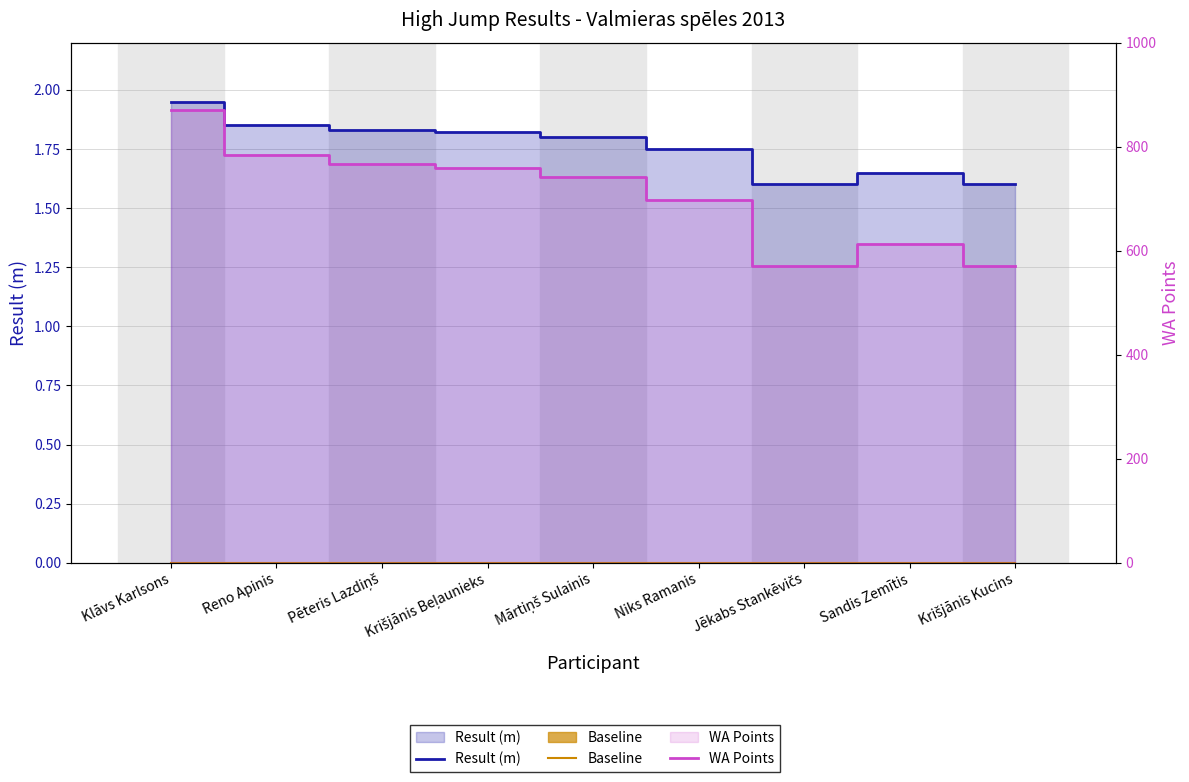

At which label does WA Points reach its minimum?

Jēkabs Stankēvičs